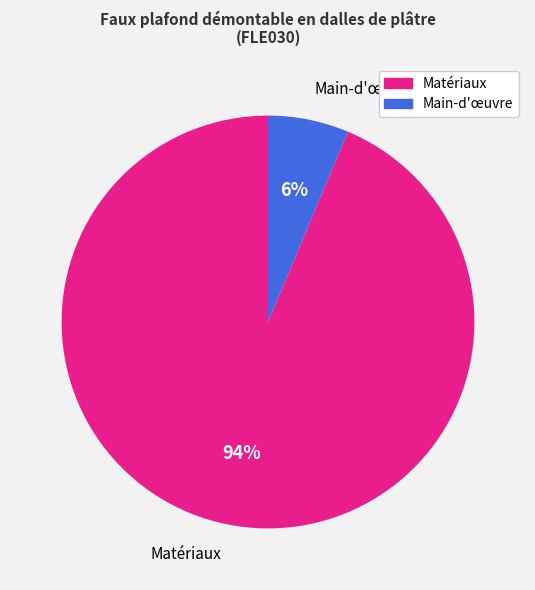

Does any single category account for the majority?

Yes